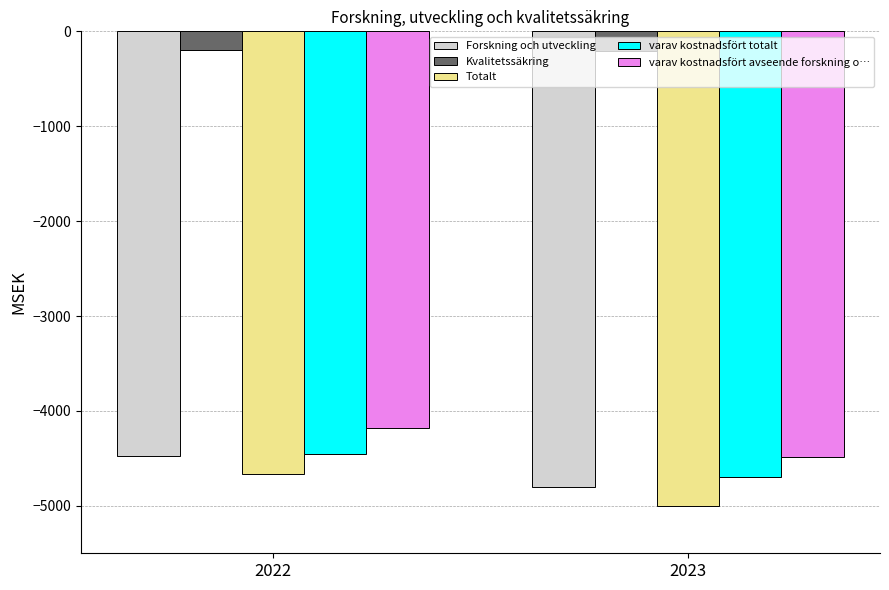

Which series has the largest total across all categories?

Kvalitetssäkring